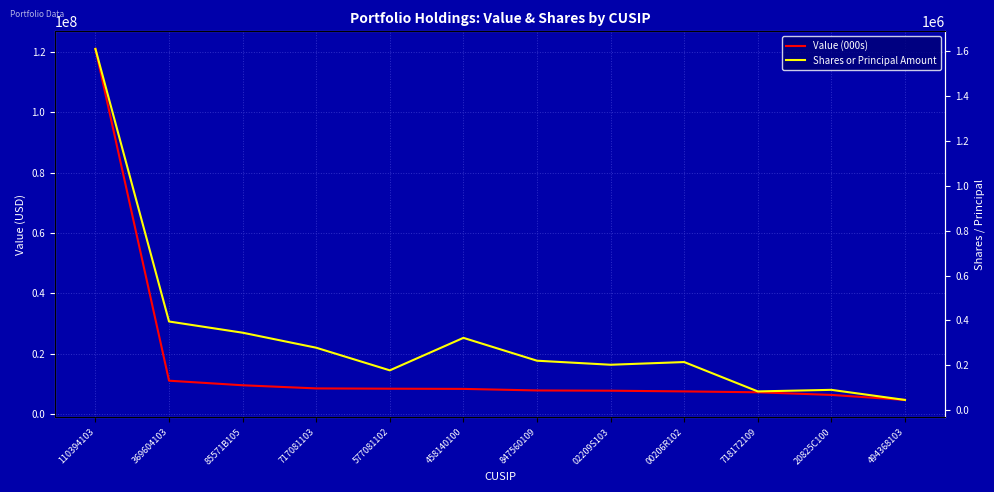

Which series changed the most between 110394103 and 458140100?

Value (000s)